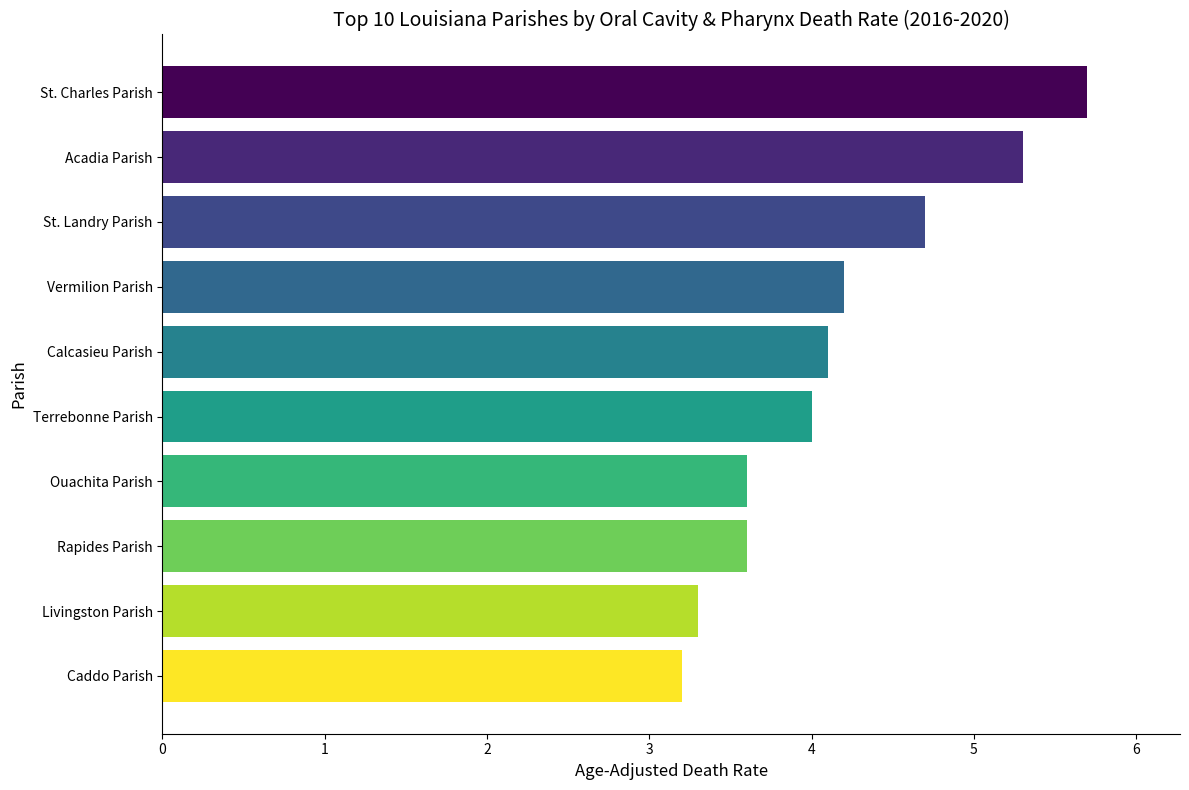

What is the approximate value at Caddo Parish?

3.2